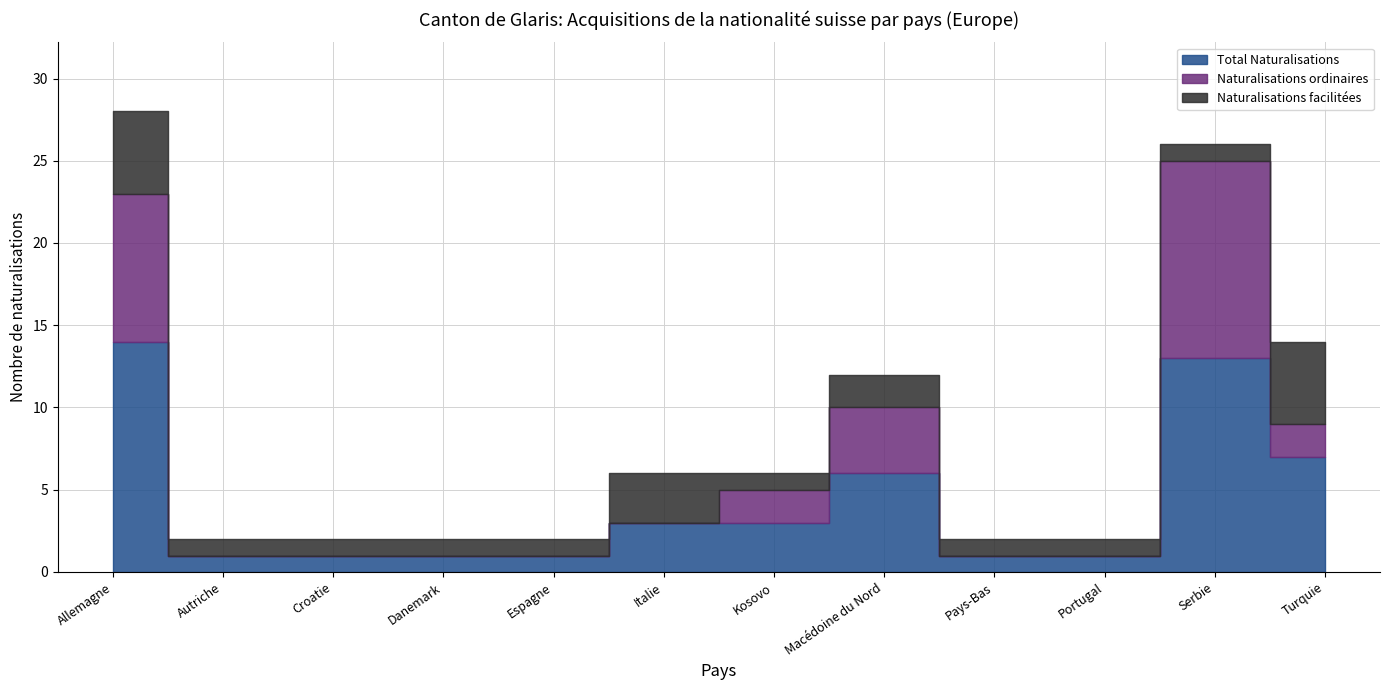

What is the label of the 11th point from the left?

Serbie